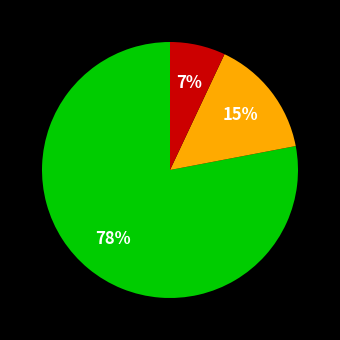

Does any single category account for the majority?

Yes